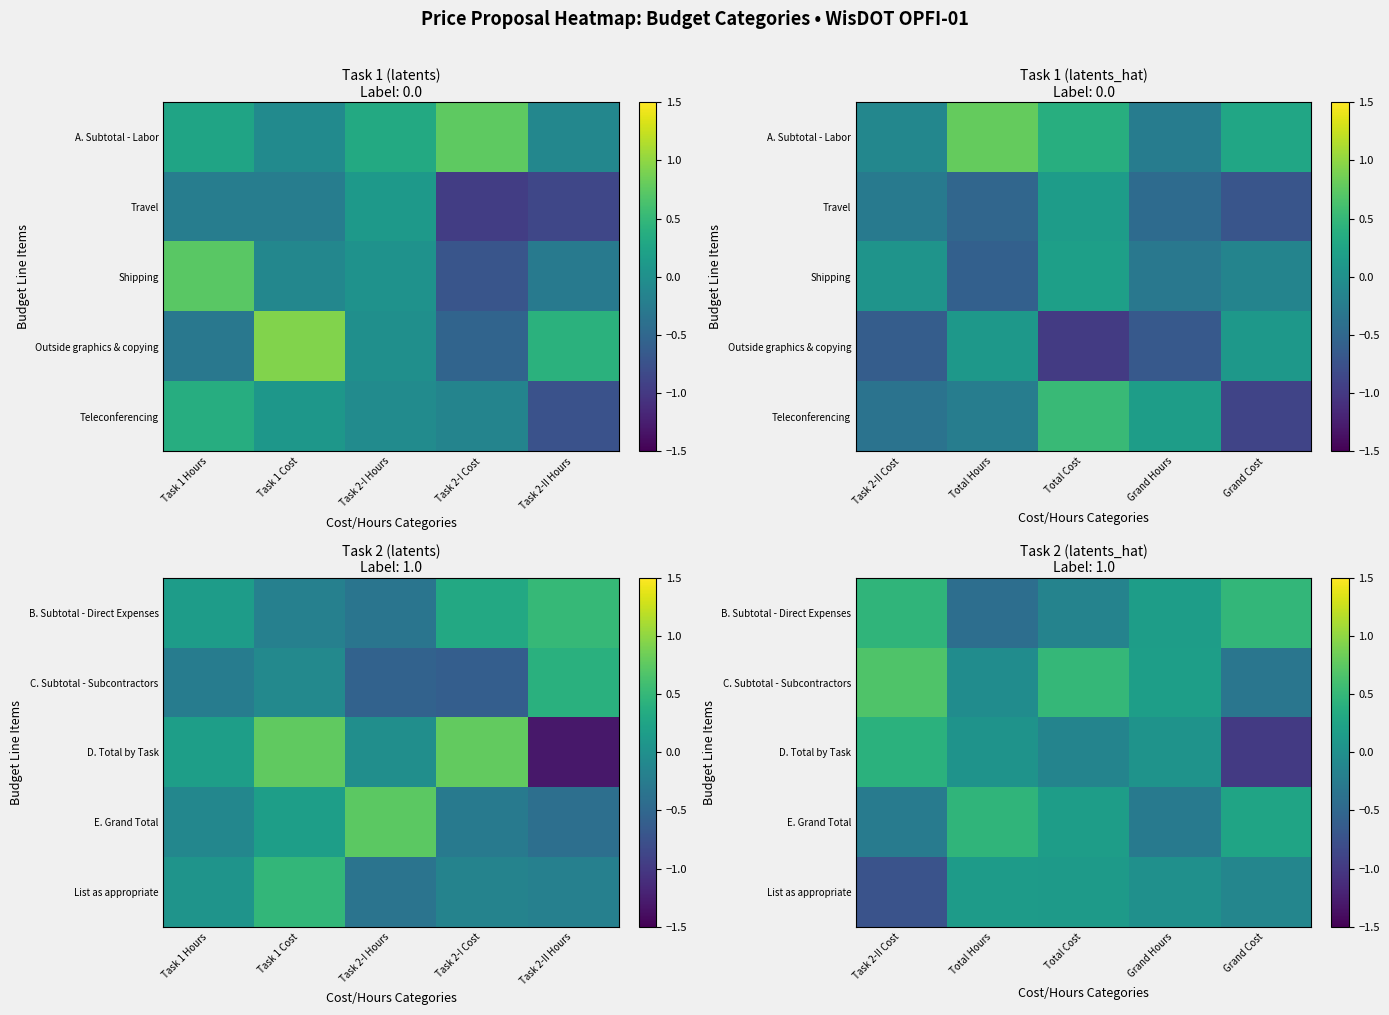

What is the lowest value of the D. Total by Task series?

-1.0